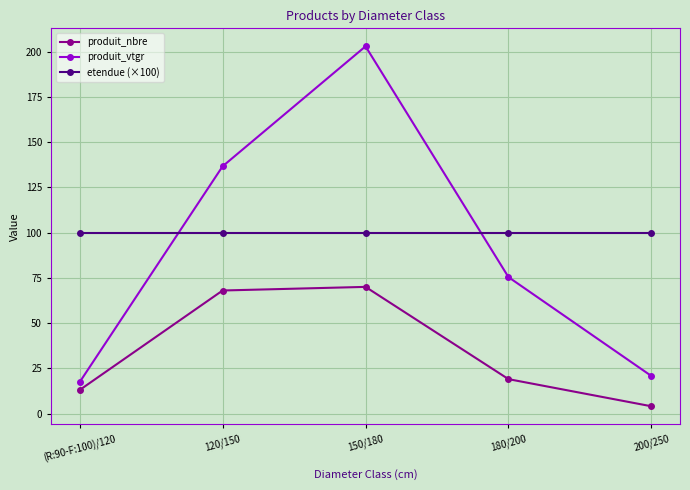

What are all the series names shown in the legend?

produit_nbre, produit_vtgr, etendue (×100)